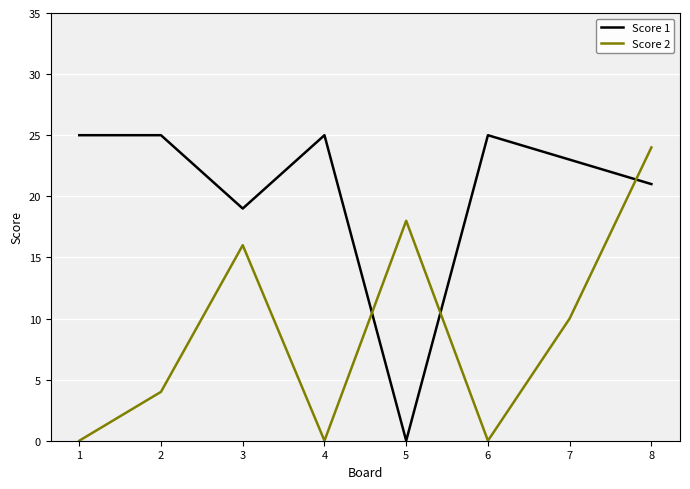

What is the difference between the Score 2 values at 4 and 8?

24